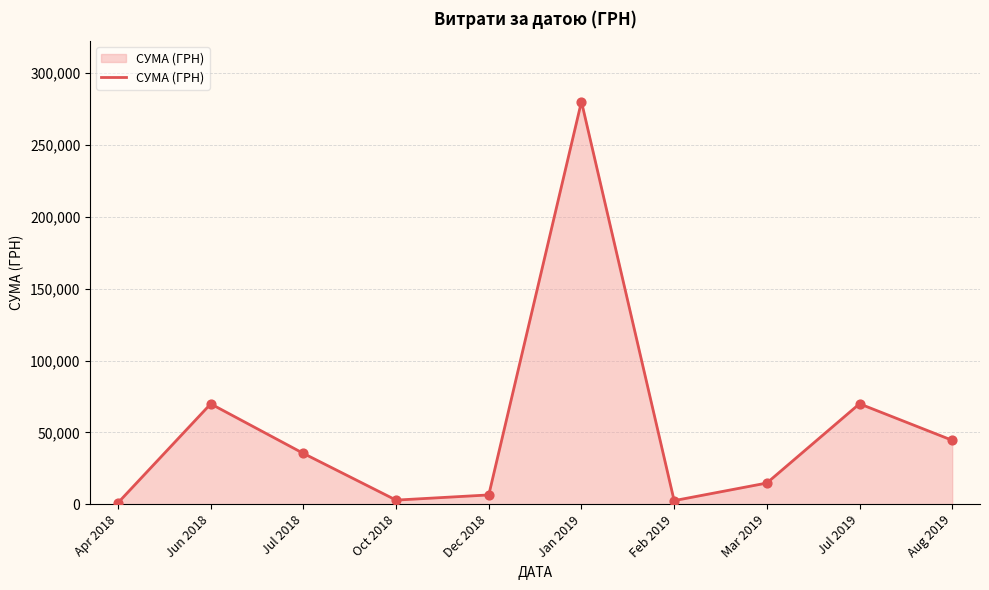

Which has a higher value, Jan 2019 or Mar 2019?

Jan 2019